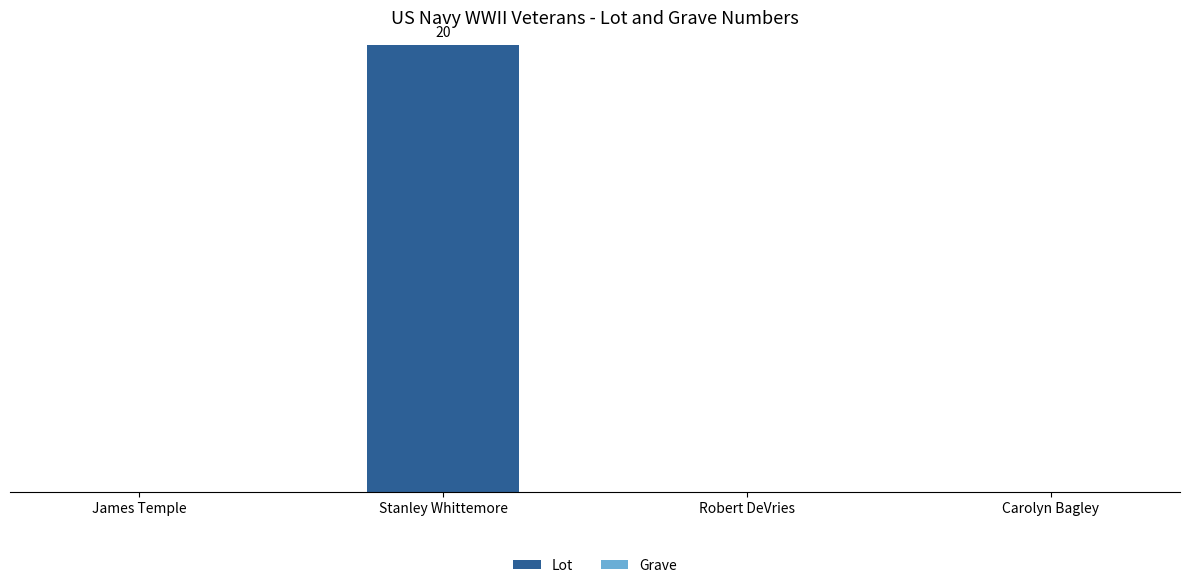

Are the bars horizontal?

No